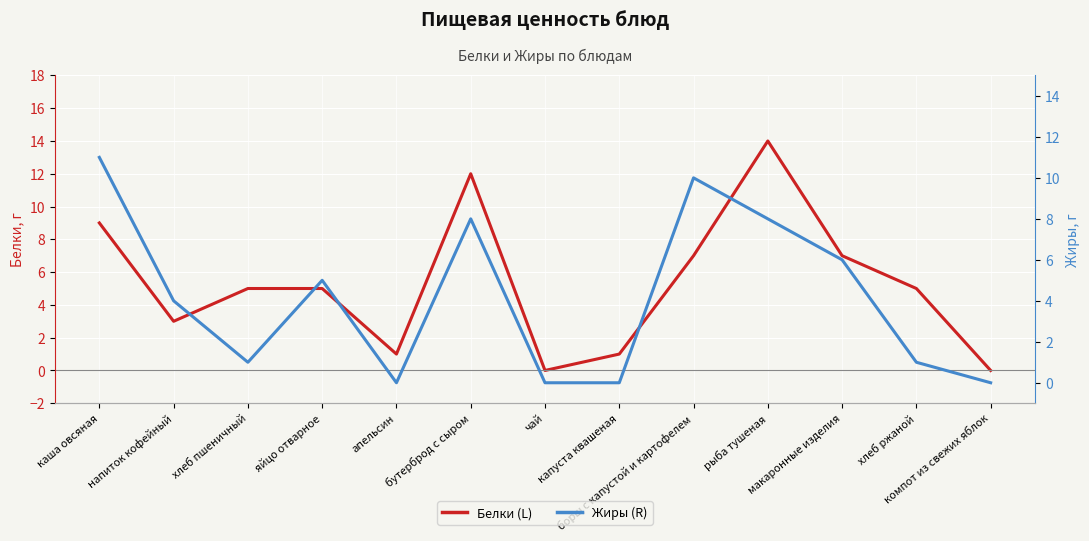

What is the spread (max minus min) of values at рыба тушеная?

6